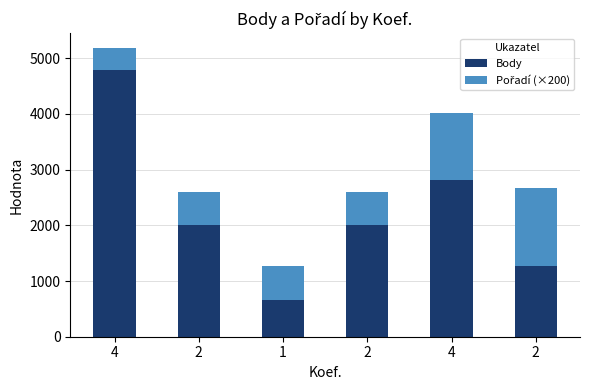

Where is Body nearest to the value 2728?

4